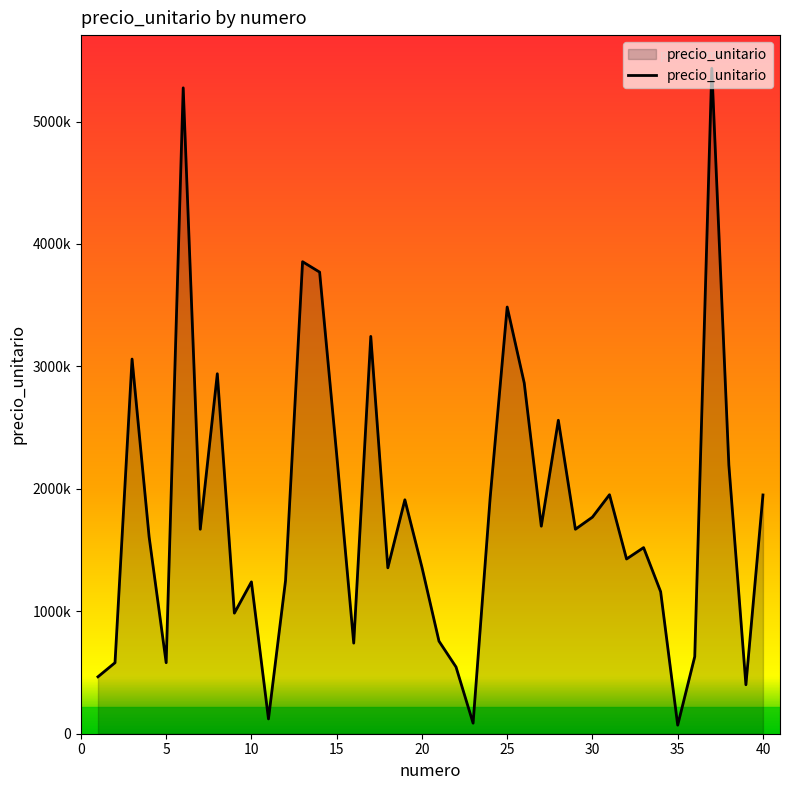

Does the chart have visible grid lines?

No